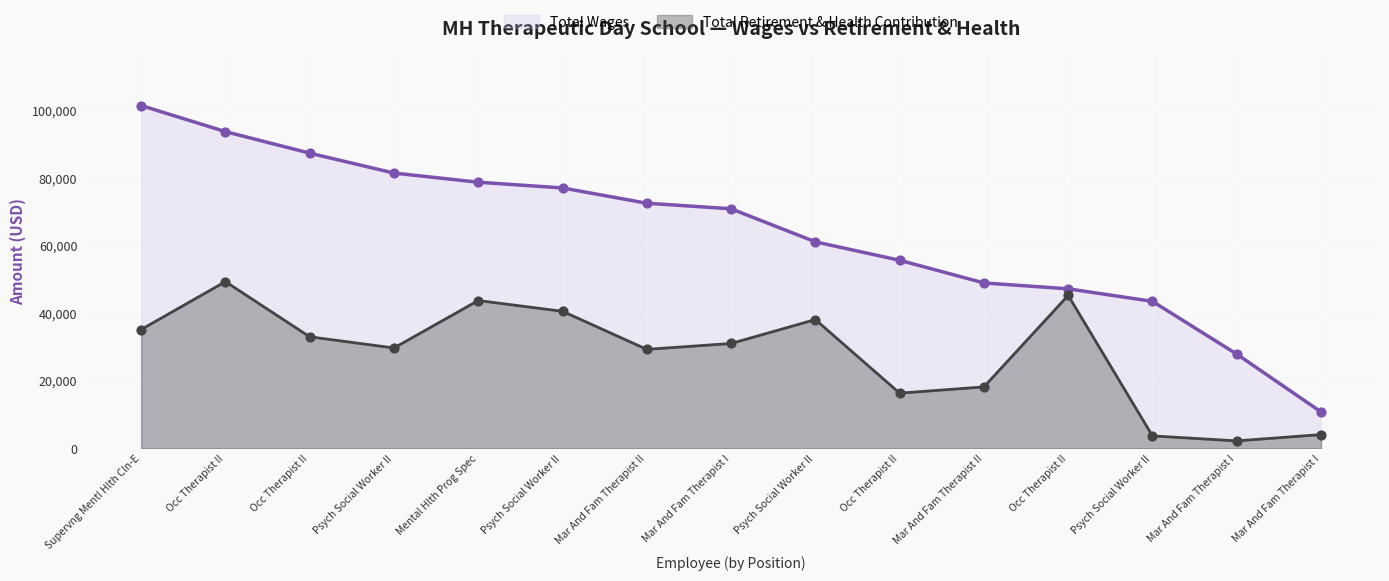

What are all the series names shown in the legend?

Total Wages, Total Retirement & Health Contribution